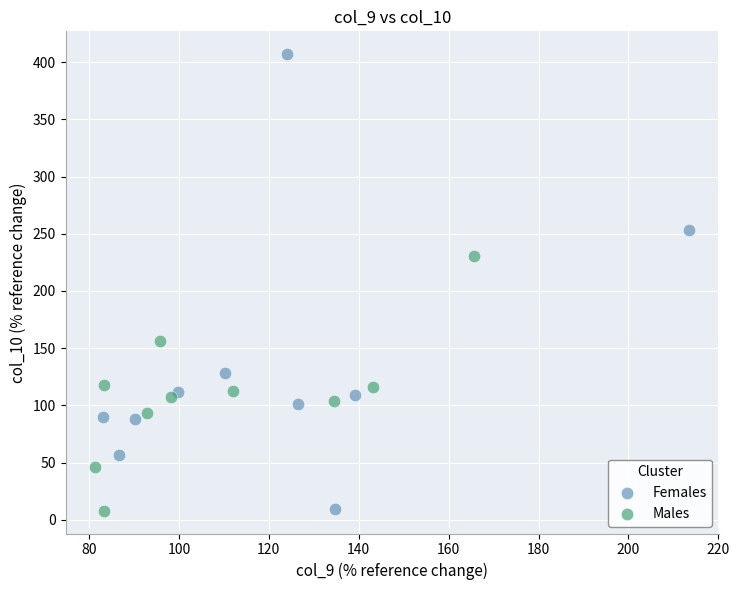

Which series reaches the maximum Y coordinate?

Females